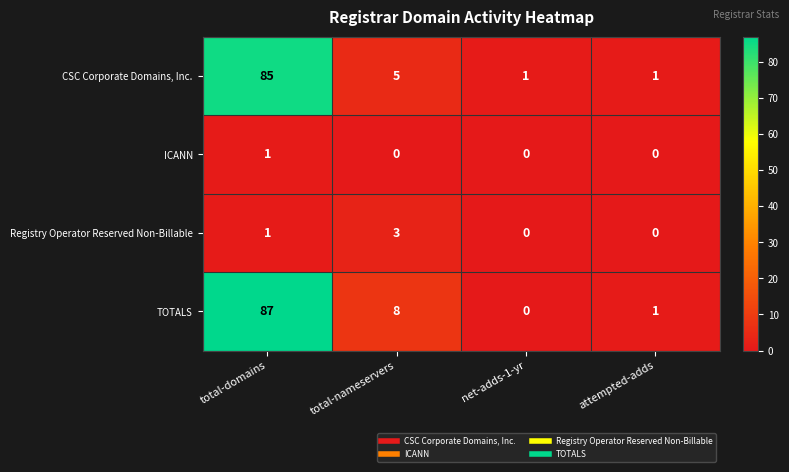

Between total-domains and total-nameservers, which series saw the biggest shift?

CSC Corporate Domains, Inc.